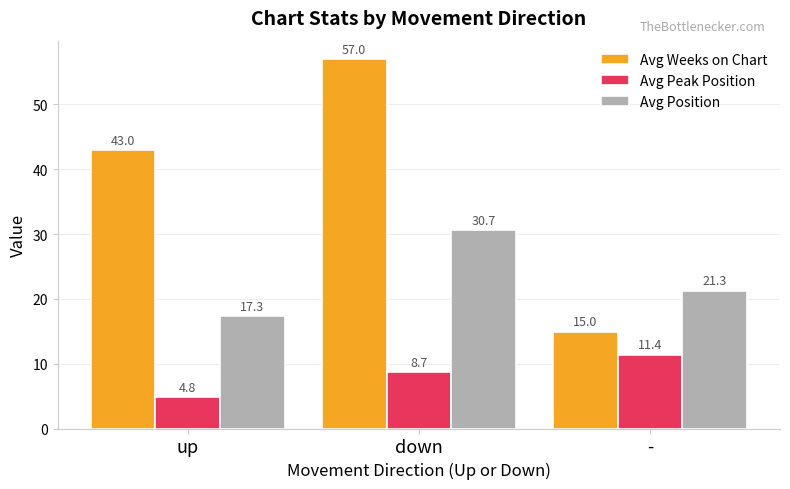

What position from the left is down?

2